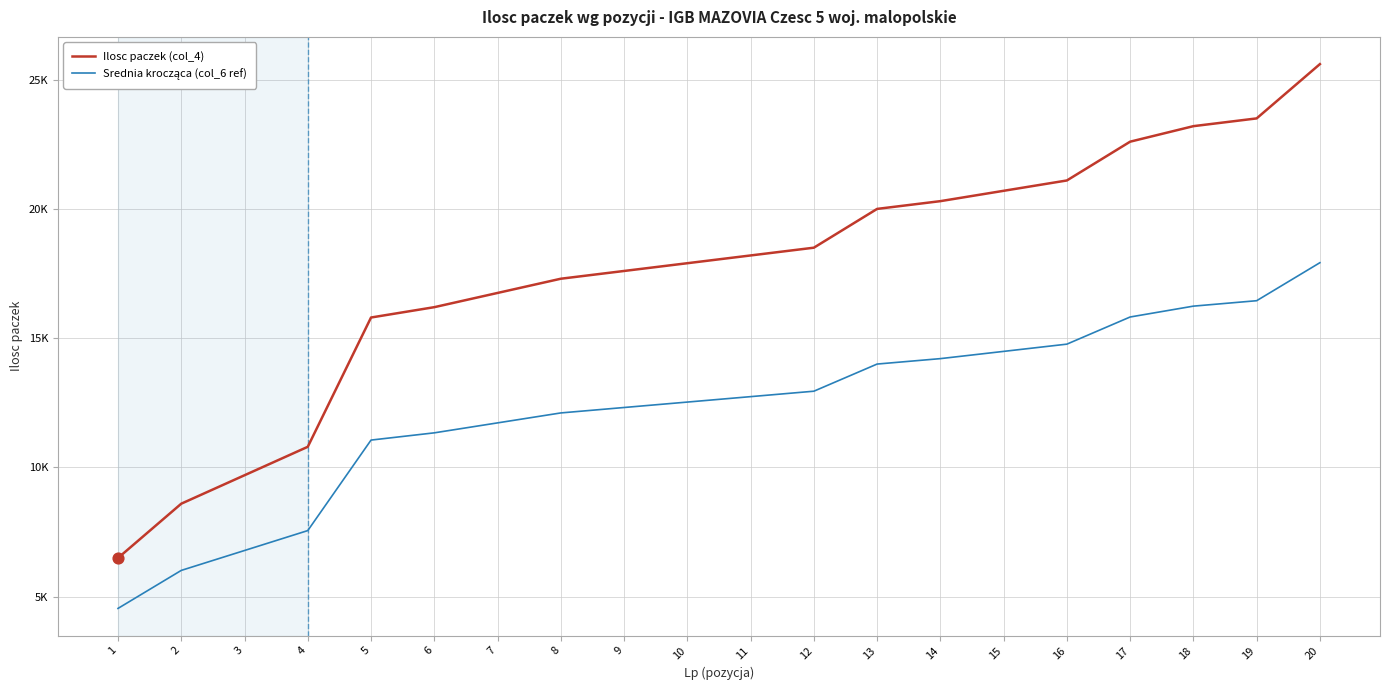

Which series has the largest total across all categories?

Ilosc paczek (col_4)